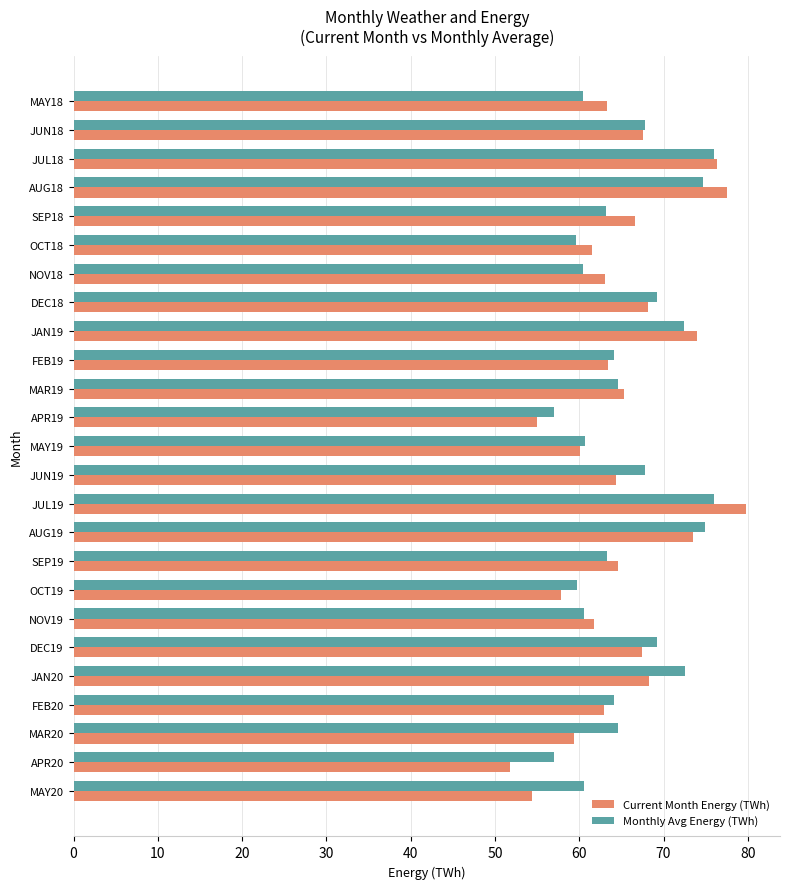

Rank the series by their maximum value, from highest to lowest.

Current Month Energy (TWh), Monthly Avg Energy (TWh)